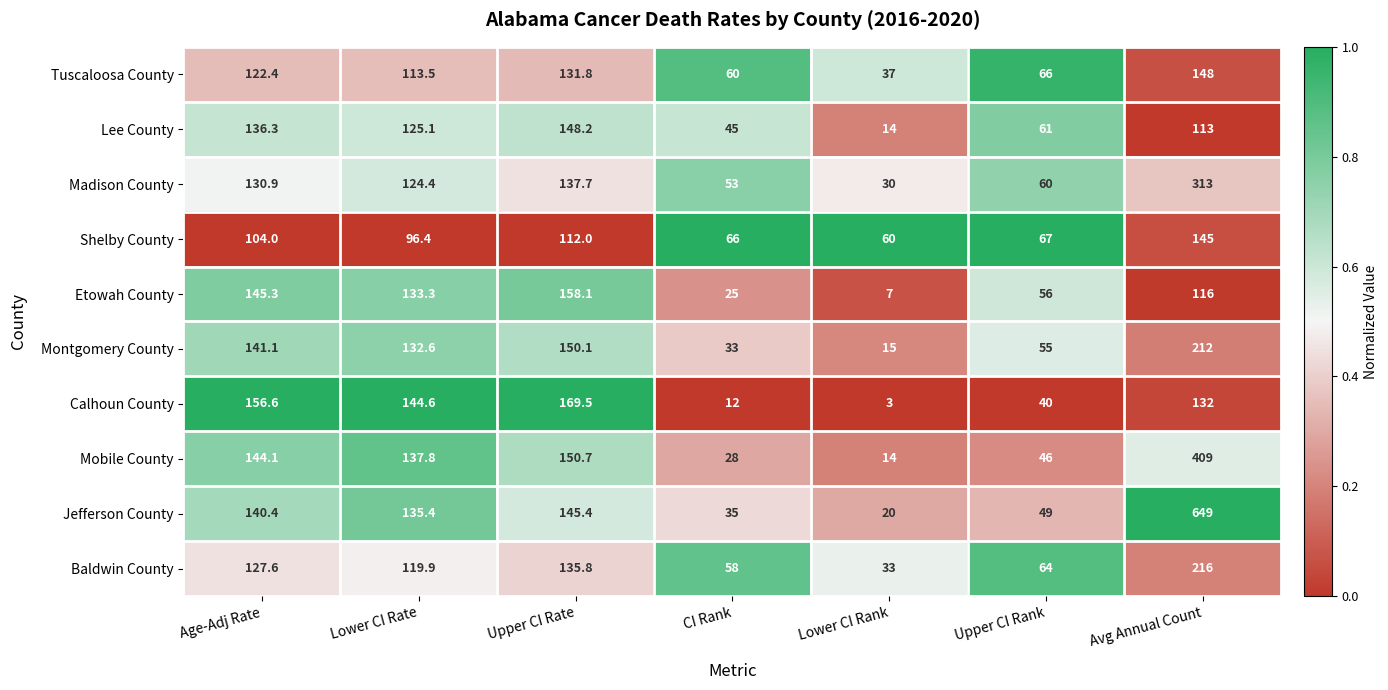

What is the total value across all series at CI Rank?

415.0